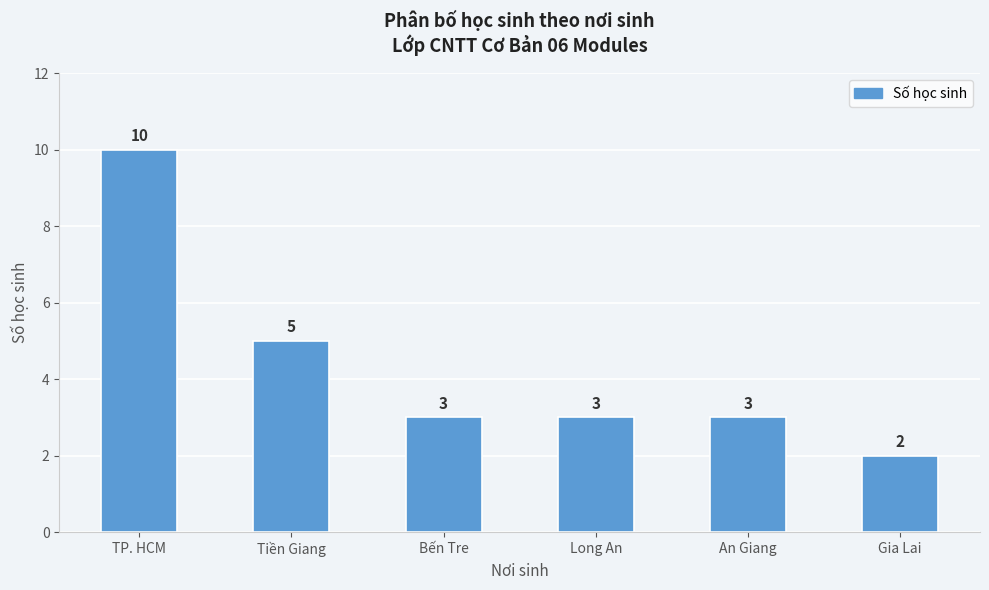

Reading left to right, extract all data points from this chart.

TP. HCM=10	Tiền Giang=5	Bến Tre=3	Long An=3	An Giang=3	Gia Lai=2